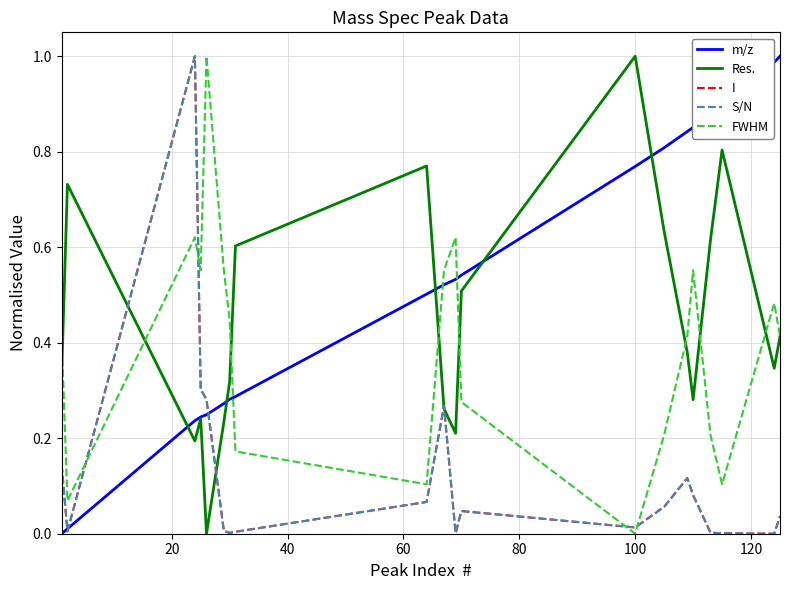

True or false: FWHM and Res. cross at least once.

True